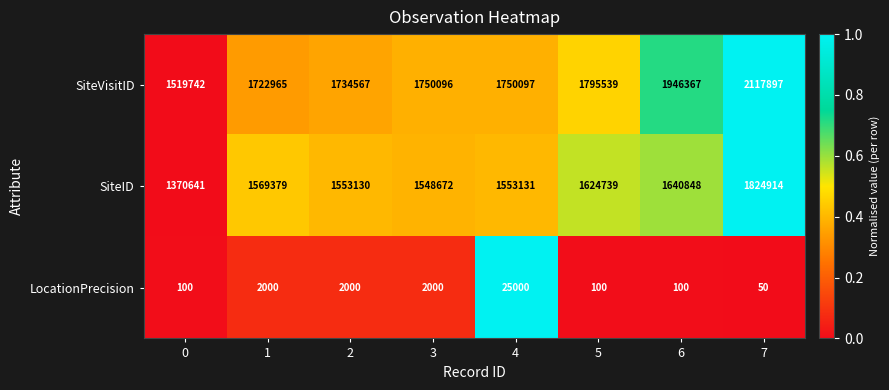

How many distinct data groups are displayed?

3